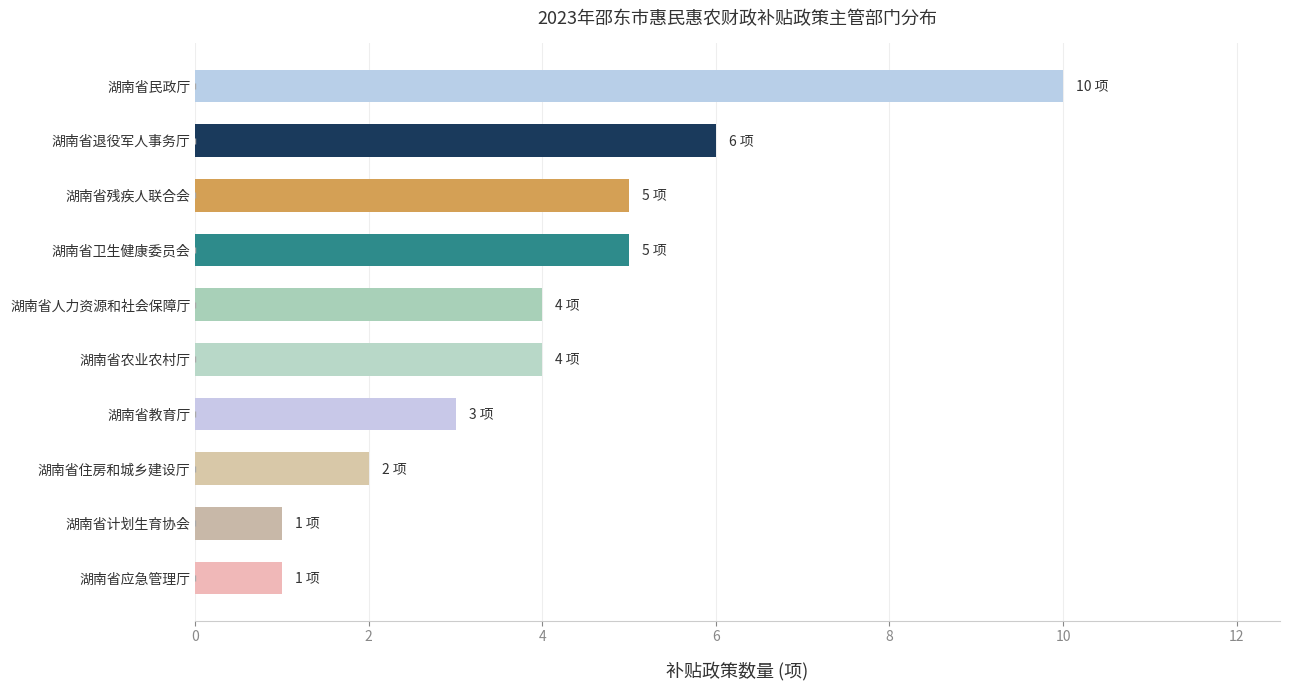

What is the change in value from 湖南省计划生育协会 to 湖南省残疾人联合会?

+4